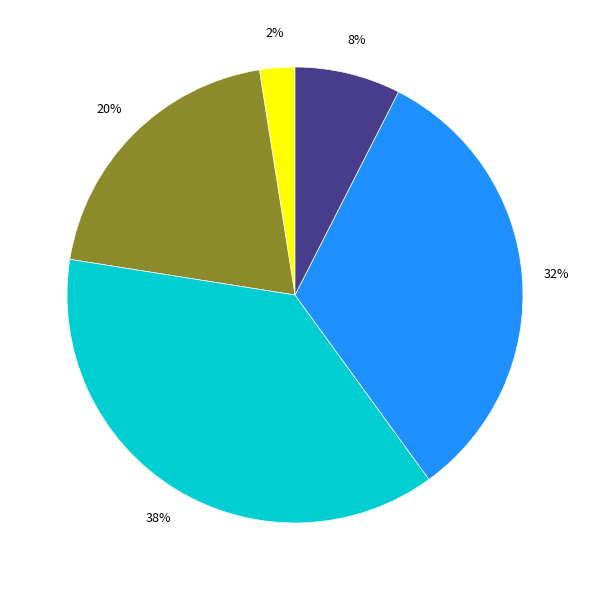

Does any single category account for the majority?

No